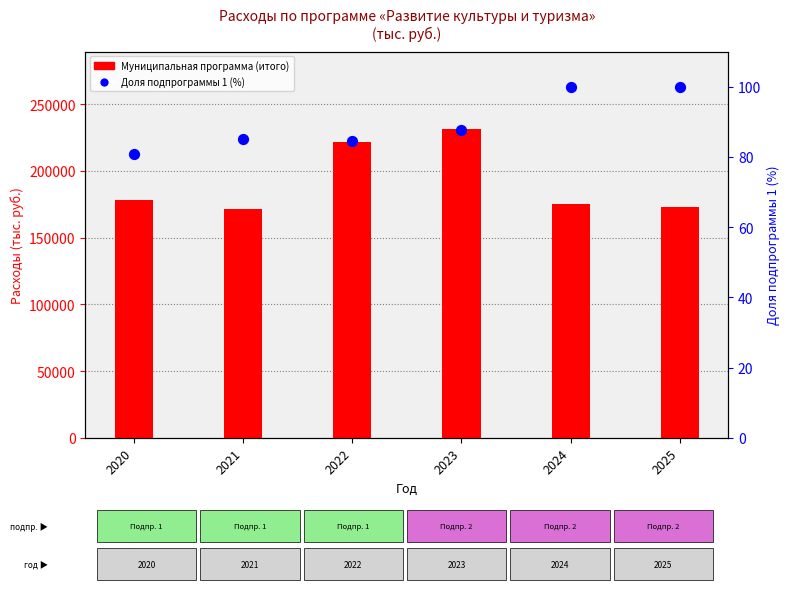

At how many categories does at least one series exceed 37083?

6